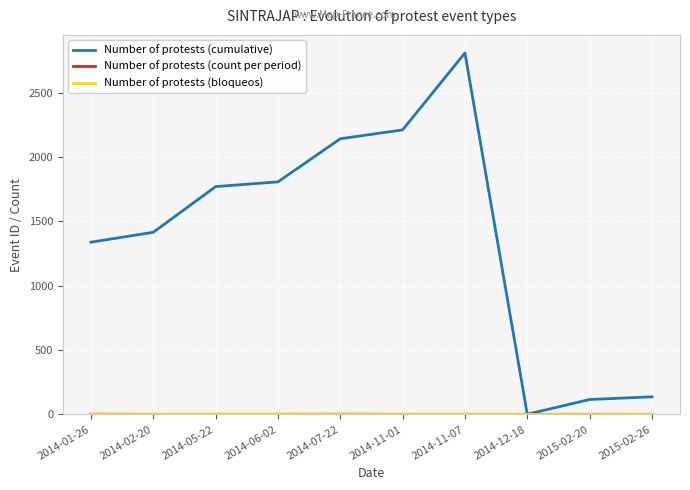

At which category does Number of protests (cumulative) reach its first local valley?

2014-12-18